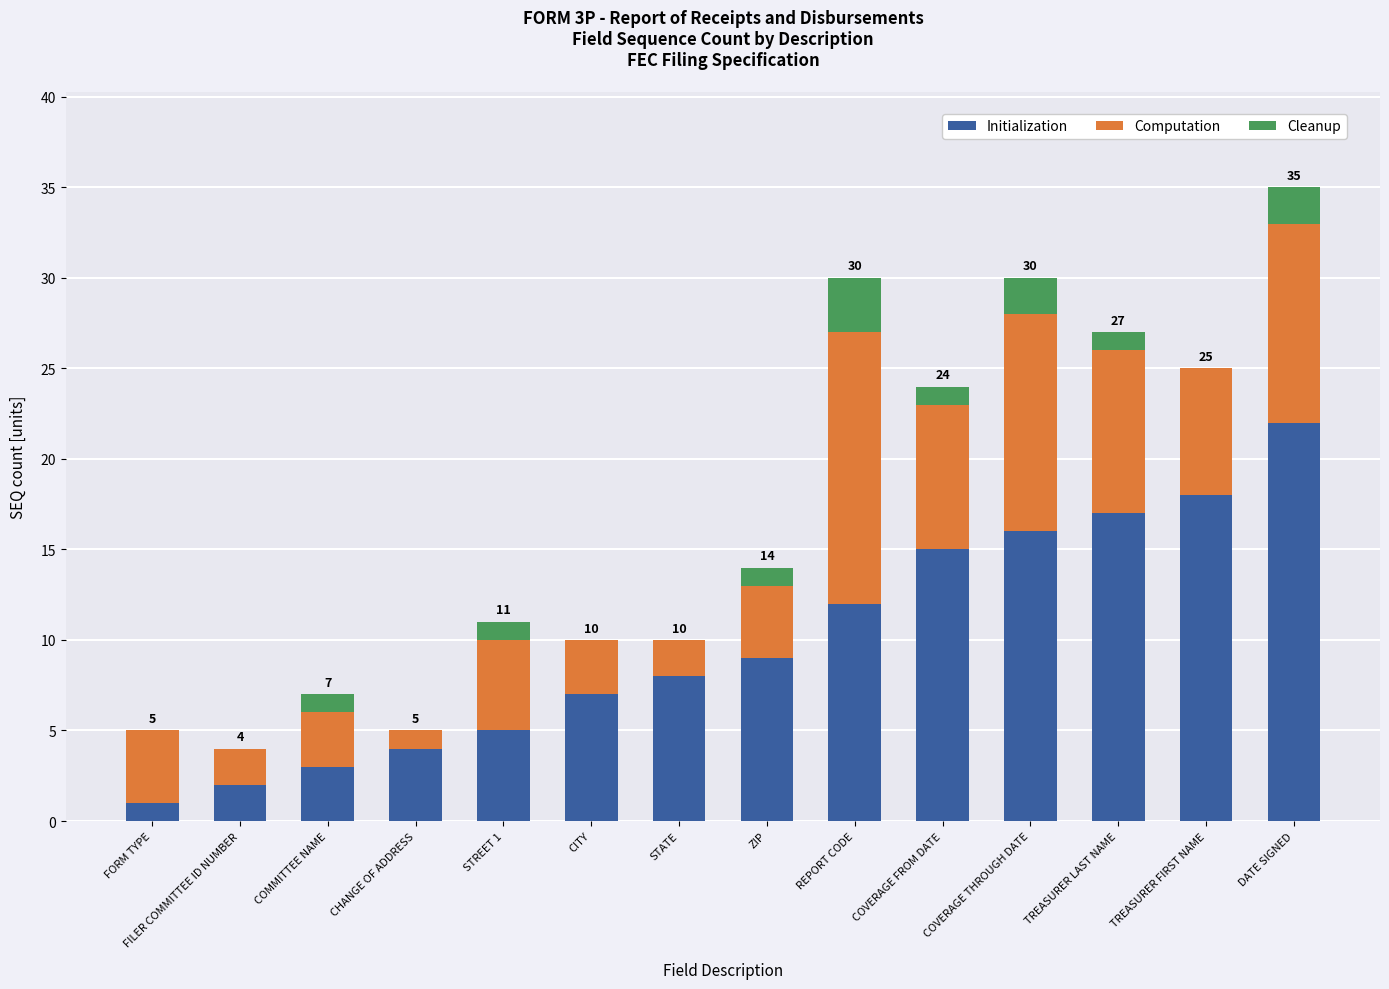

What is the total value across all series at ZIP?

14